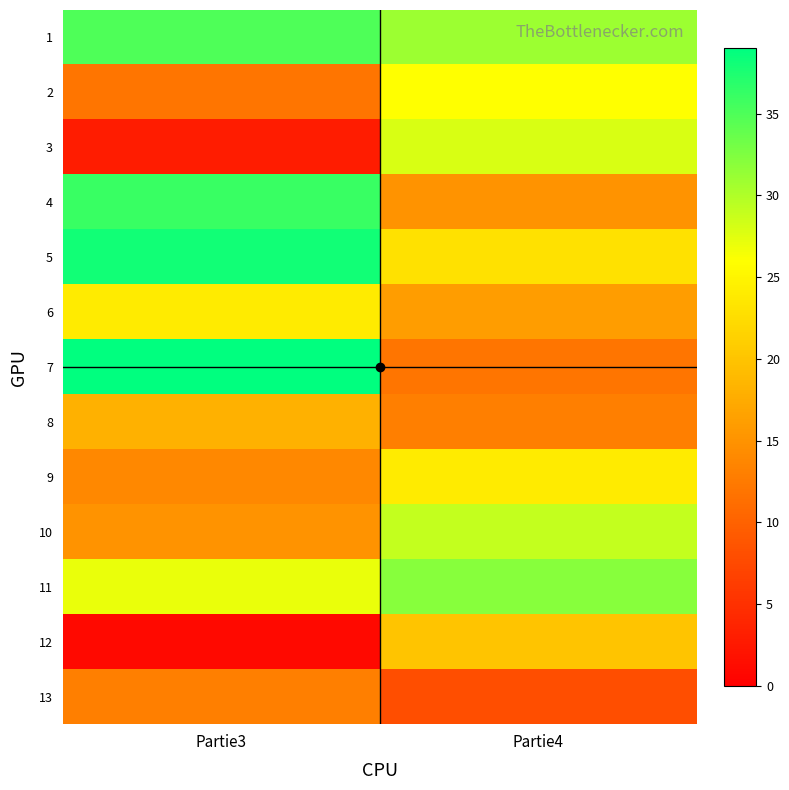

At how many categories does at least one series exceed 5?

2